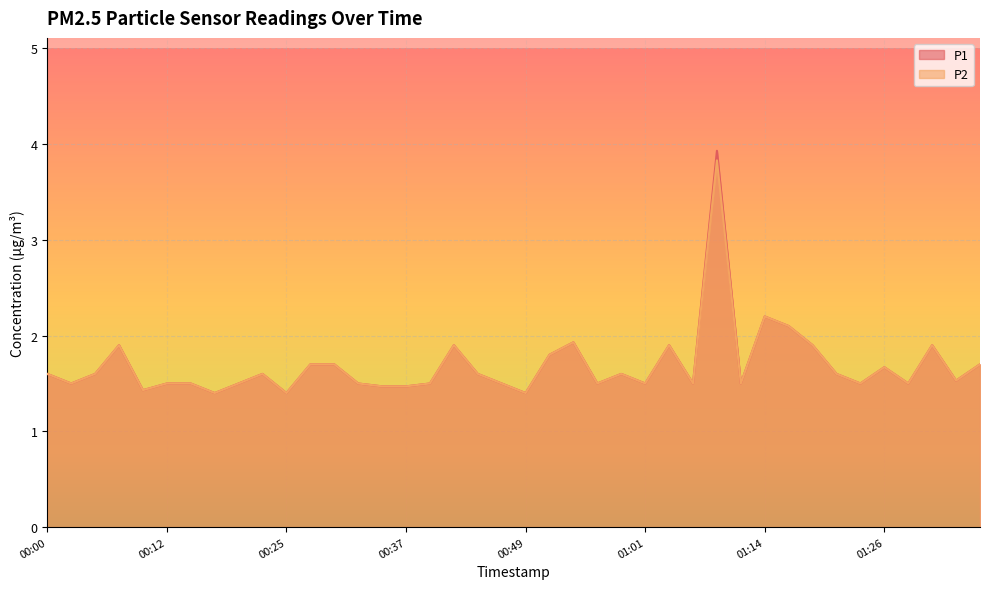

True or false: P2 and P1 intersect in this chart.

False